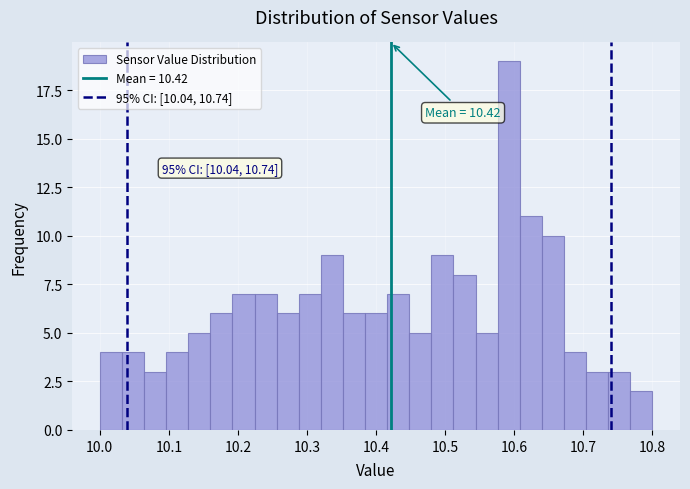

Around what value on the x-axis is the tallest bar? Give the approximate position of its centre, as read against the axis.

10.59